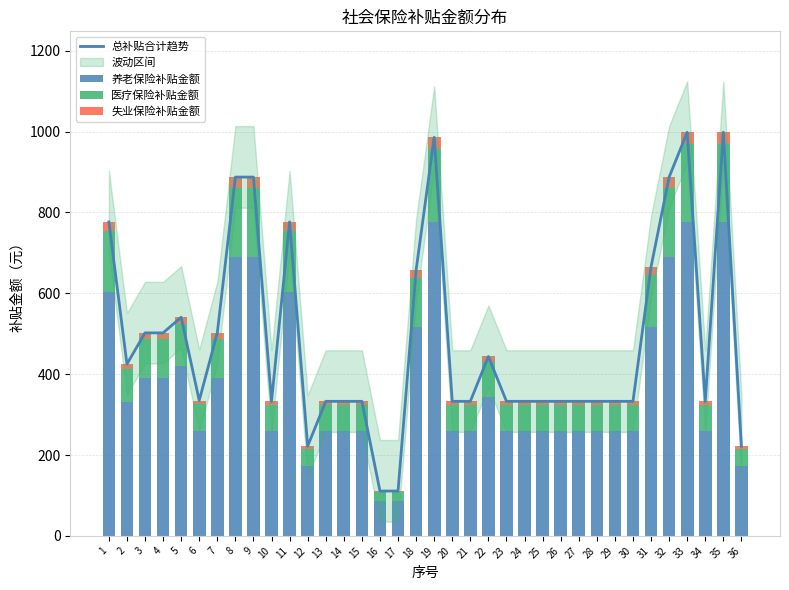

The value of 医疗保险补贴金额 at 23 is 30.8. True or false?

False